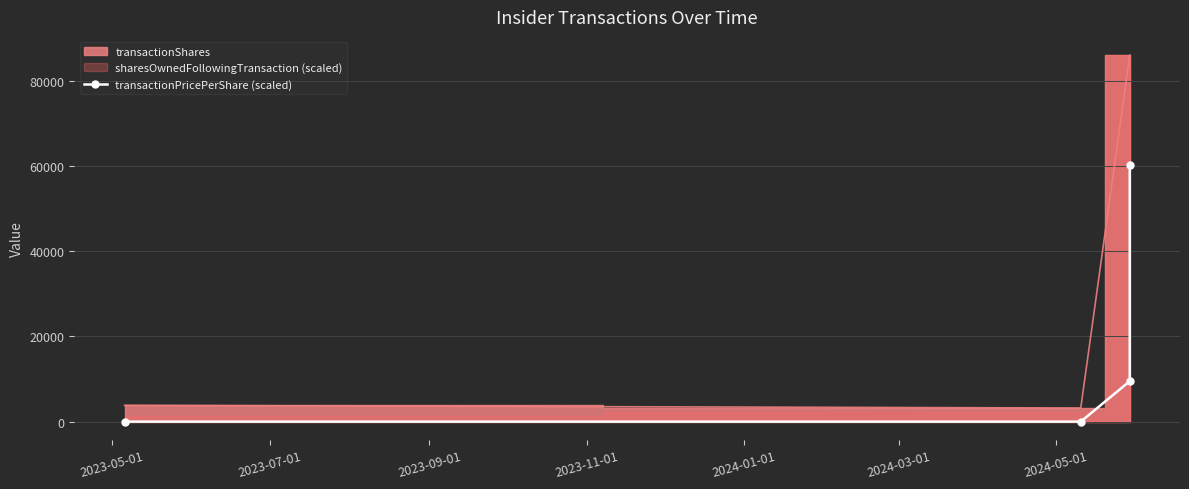

What is the sum of all values?

69638.0